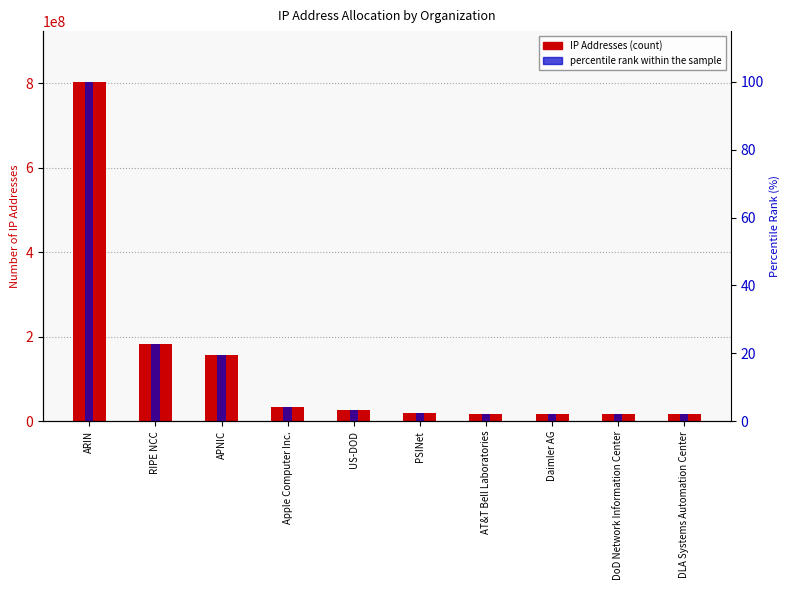

True or false: IP Addresses has a value of 10934006.9 at DLA Systems Automation Center.

False